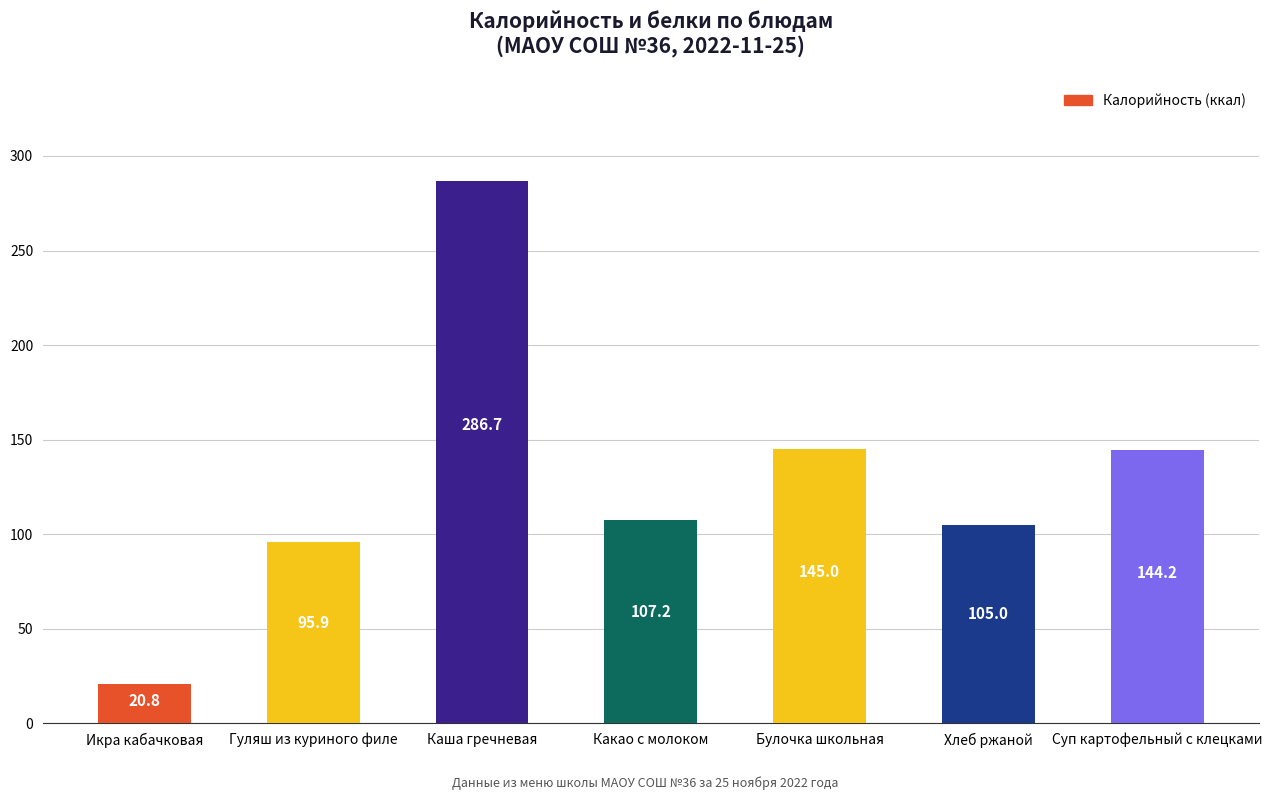

What is the difference between the maximum and minimum values?

265.9